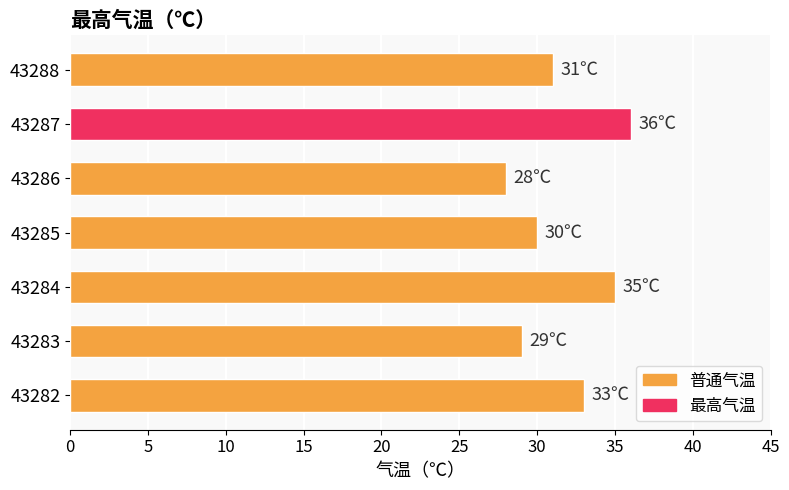

The value at 43282 is 48. True or false?

False